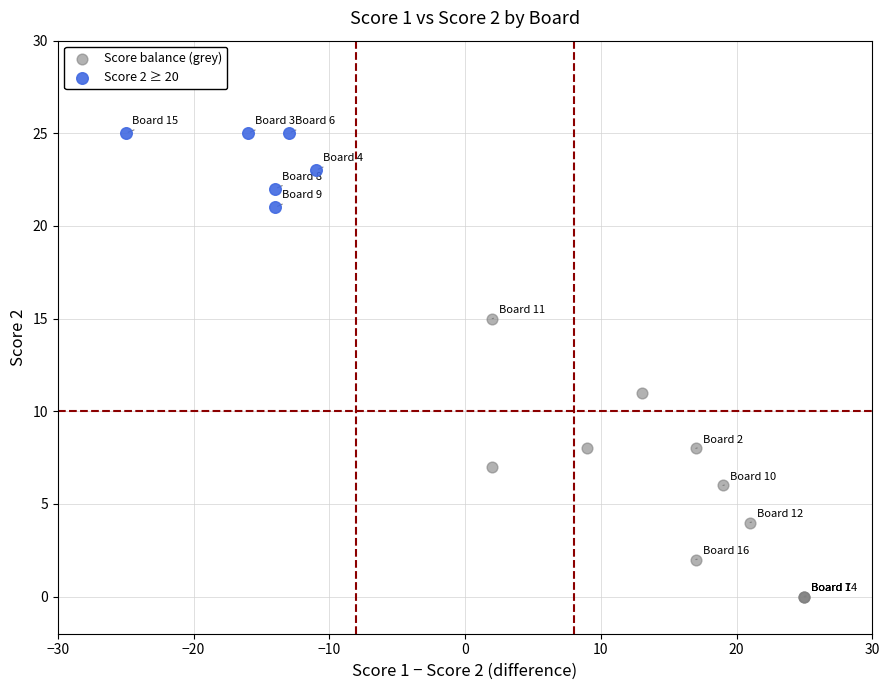

Which series contains the lowest Y value?

Score balance (grey)